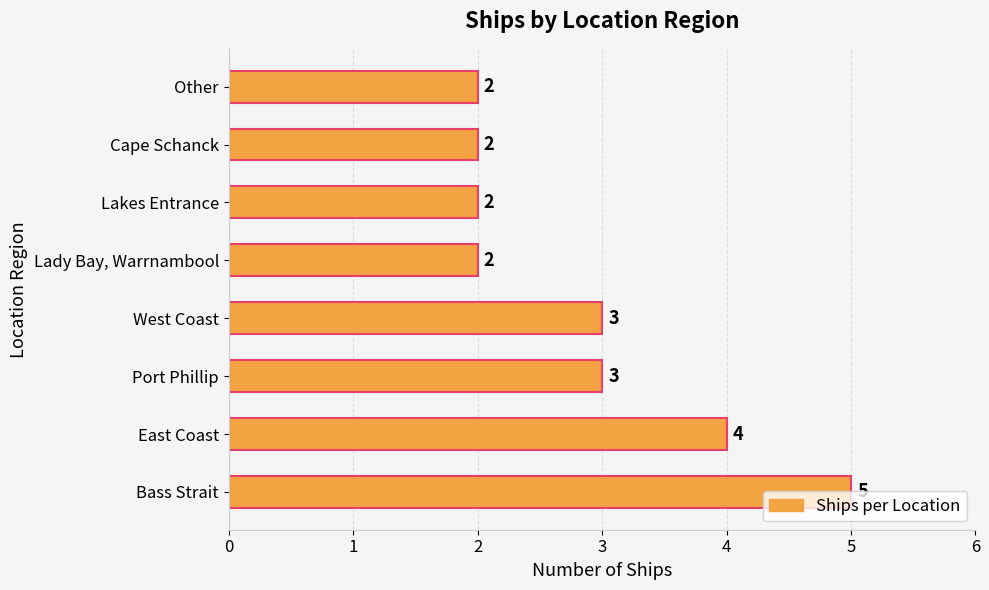

The value at Lakes Entrance is 2. True or false?

True